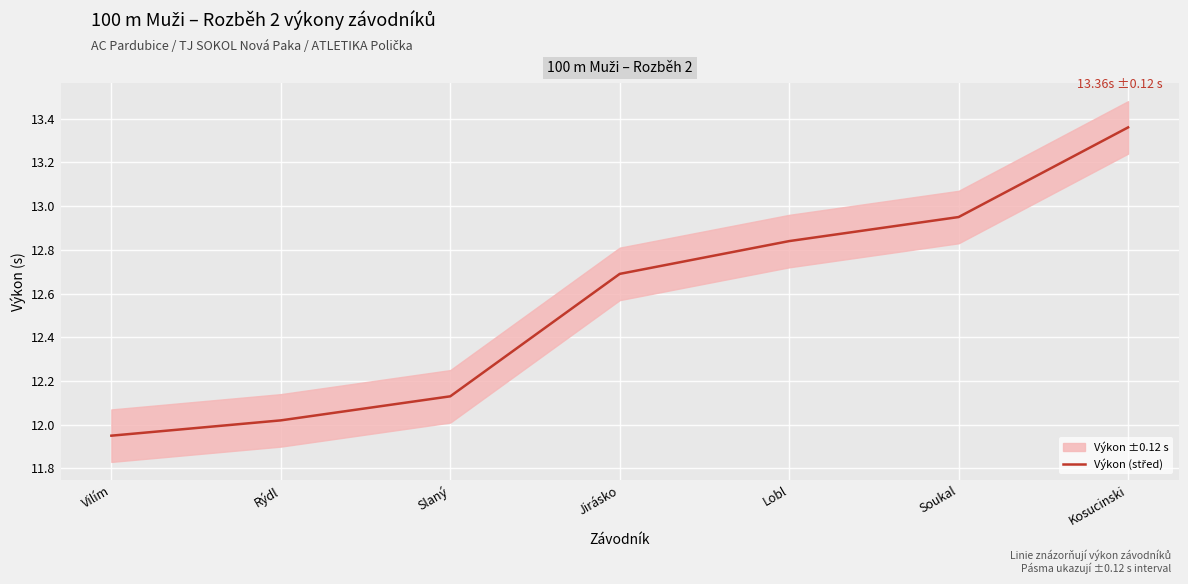

What is the sum of all values?

87.9